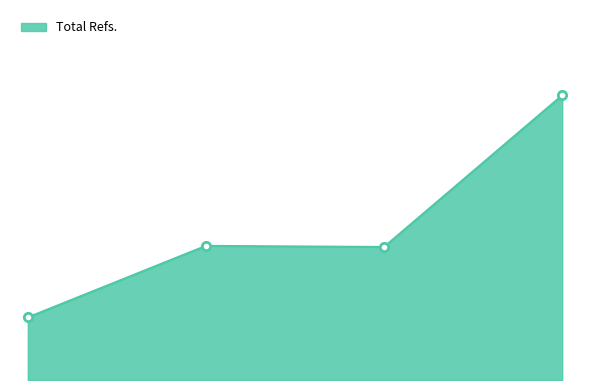

What is the value of the 3rd point from the left?

236